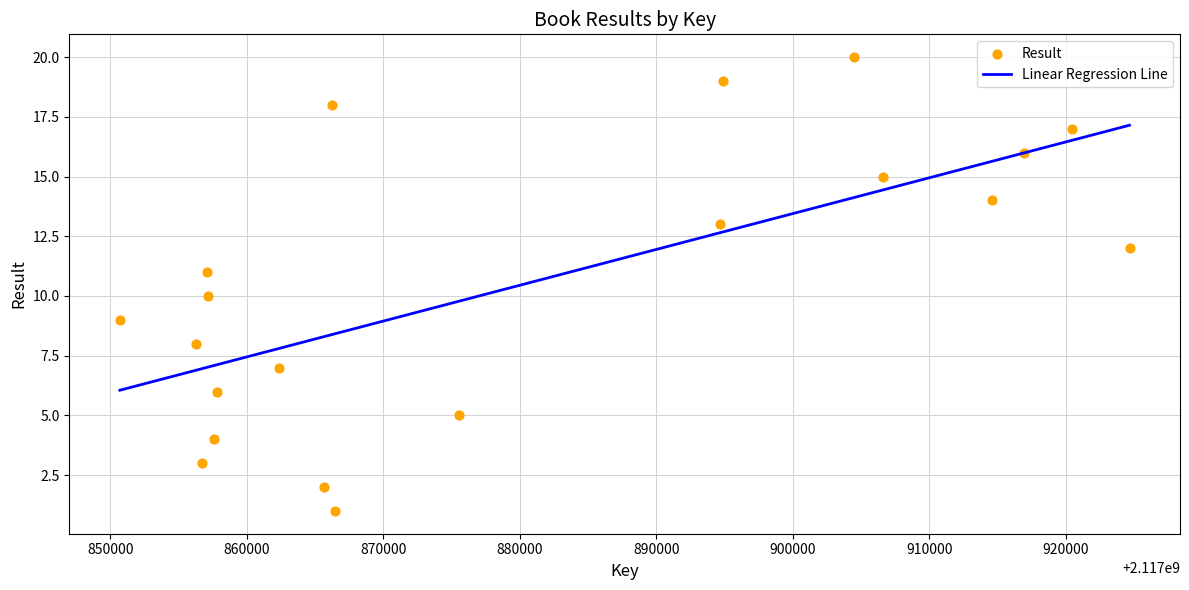

What is the range of Y values (max minus min)?

19